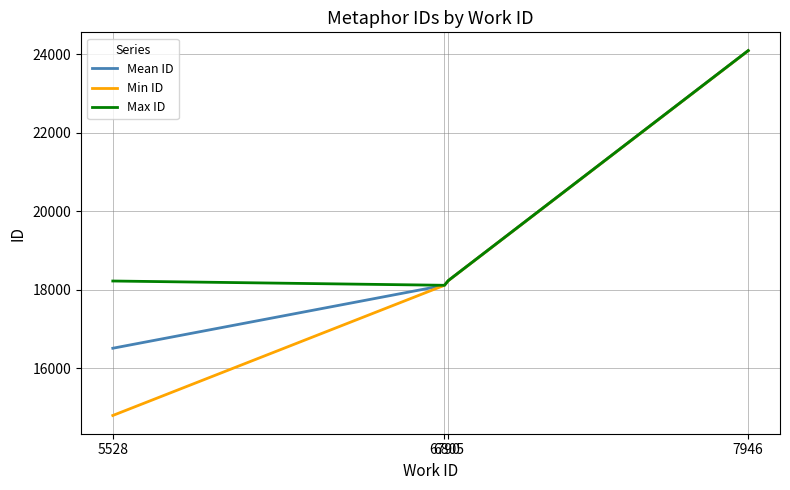

Which series has the largest total across all categories?

Max ID